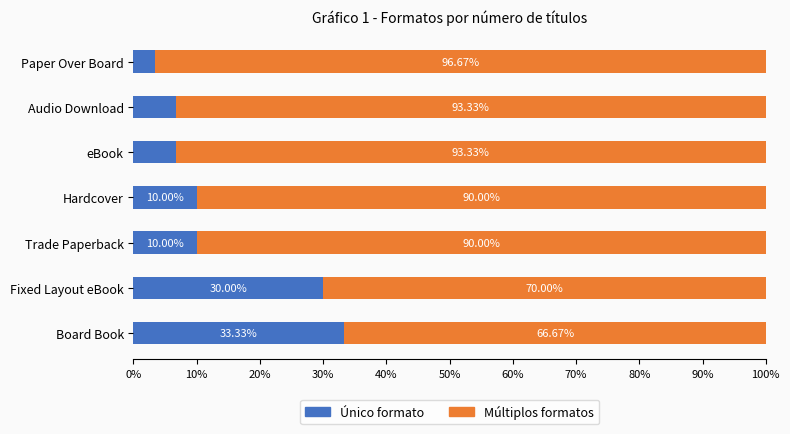

What is the sum of all Único formato values?

100.0